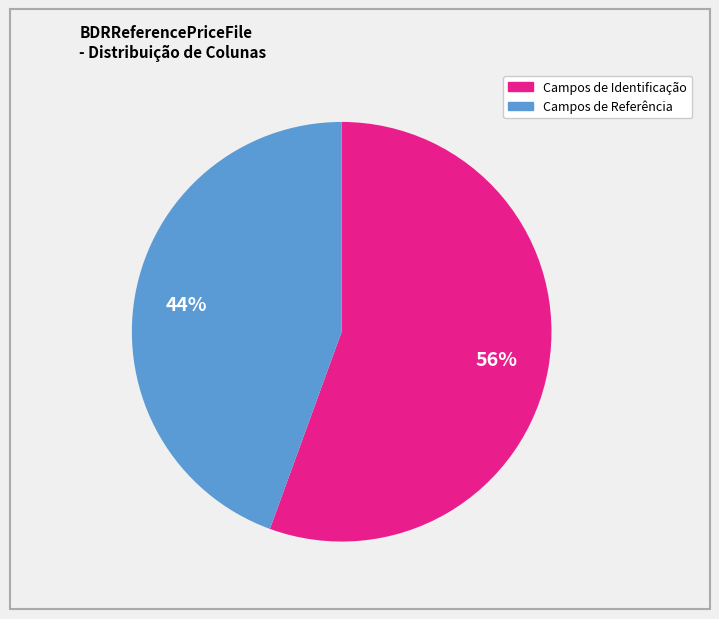

Is there any slice that represents more than half of the pie?

Yes